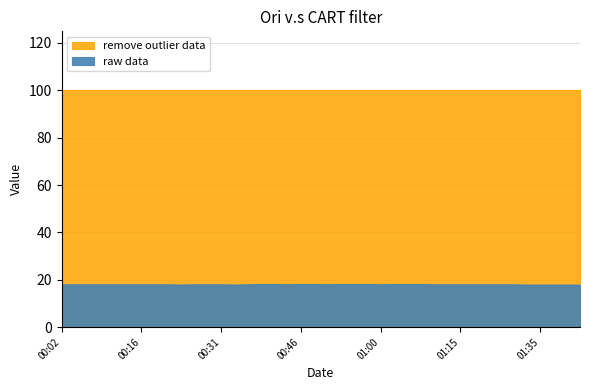

What position from the right is 00:33?

27